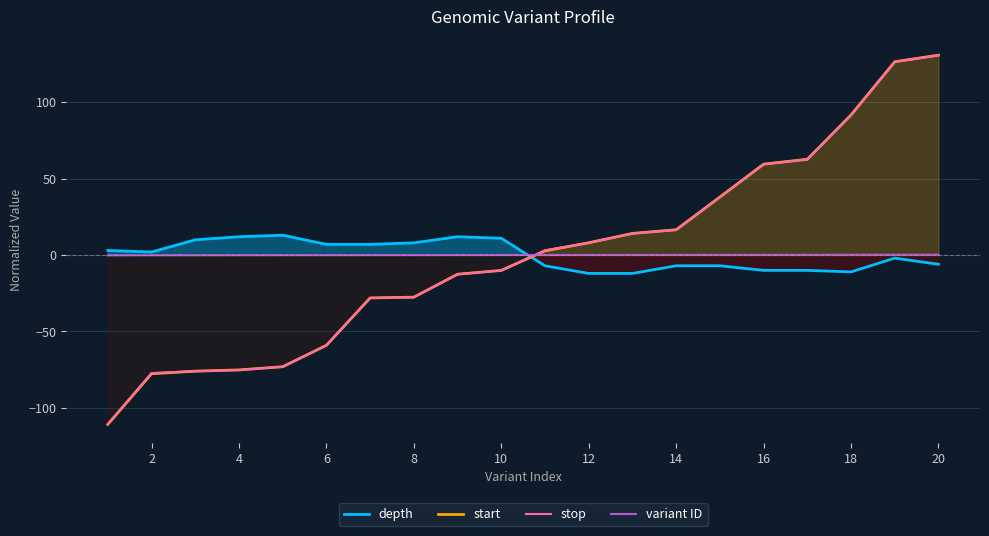

How many data points in stop are above 3?

10